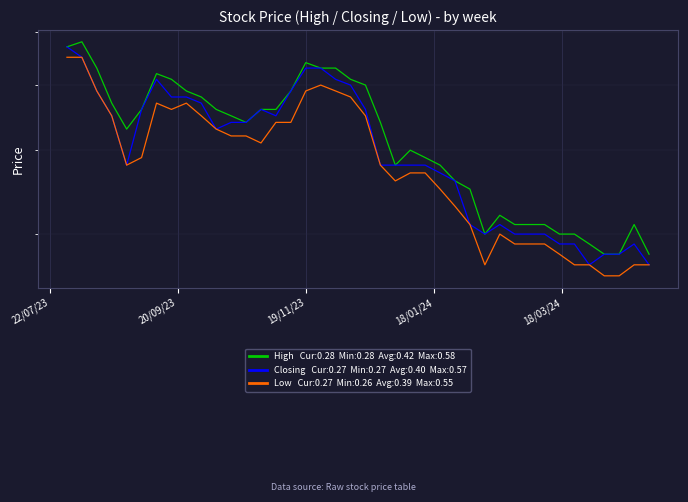

Count the number of data series in this chart.

3